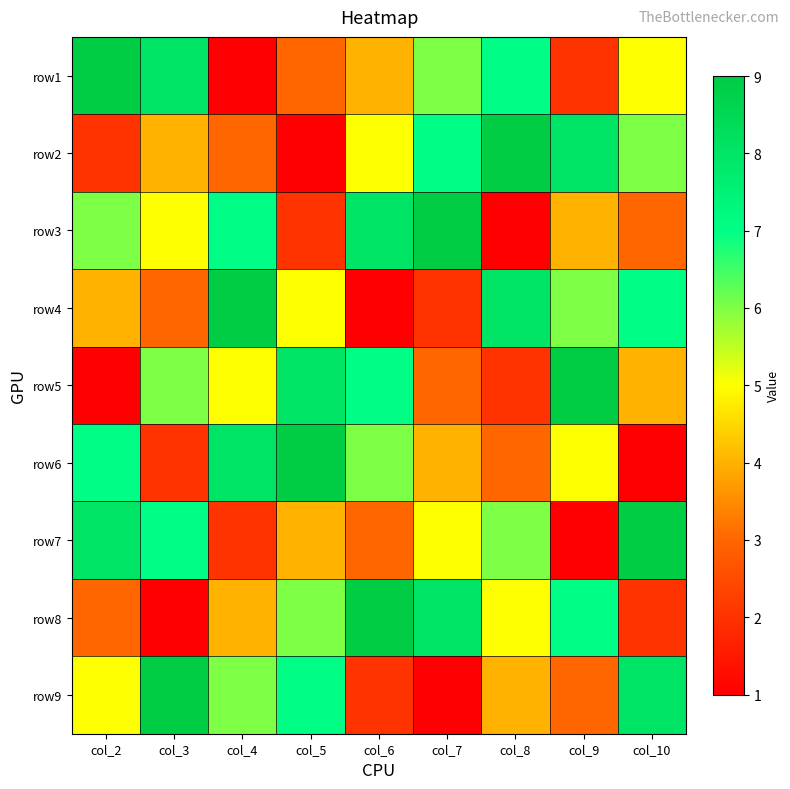

Reading right to left, extract all data points from this chart.

row1: col_10=5	col_9=2	col_8=7	col_7=6	col_6=4	col_5=3	col_4=1	col_3=8	col_2=9
row2: col_10=6	col_9=8	col_8=9	col_7=7	col_6=5	col_5=1	col_4=3	col_3=4	col_2=2
row3: col_10=3	col_9=4	col_8=1	col_7=9	col_6=8	col_5=2	col_4=7	col_3=5	col_2=6
row4: col_10=7	col_9=6	col_8=8	col_7=2	col_6=1	col_5=5	col_4=9	col_3=3	col_2=4
row5: col_10=4	col_9=9	col_8=2	col_7=3	col_6=7	col_5=8	col_4=5	col_3=6	col_2=1
row6: col_10=1	col_9=5	col_8=3	col_7=4	col_6=6	col_5=9	col_4=8	col_3=2	col_2=7
row7: col_10=9	col_9=1	col_8=6	col_7=5	col_6=3	col_5=4	col_4=2	col_3=7	col_2=8
row8: col_10=2	col_9=7	col_8=5	col_7=8	col_6=9	col_5=6	col_4=4	col_3=1	col_2=3
row9: col_10=8	col_9=3	col_8=4	col_7=1	col_6=2	col_5=7	col_4=6	col_3=9	col_2=5